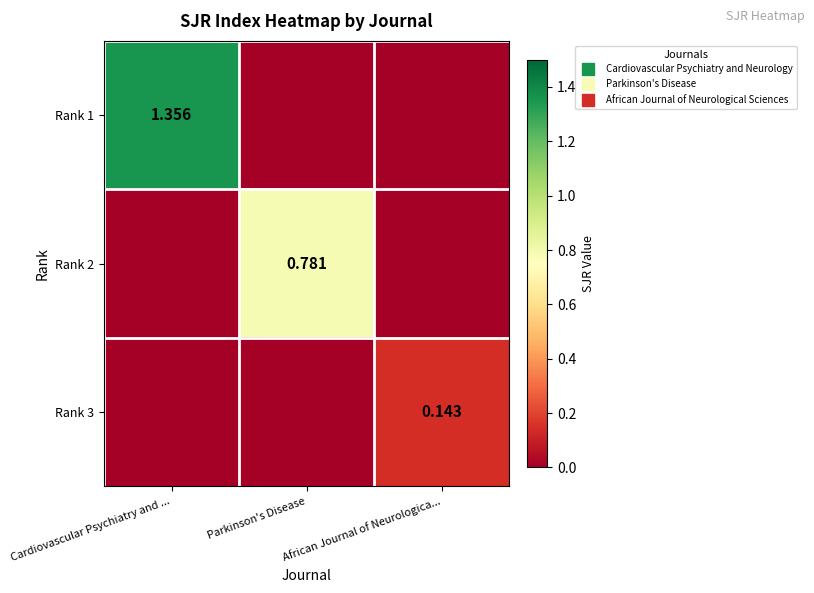

The Rank 3 series shows 0.0 at Parkinson's Disease. True or false?

False